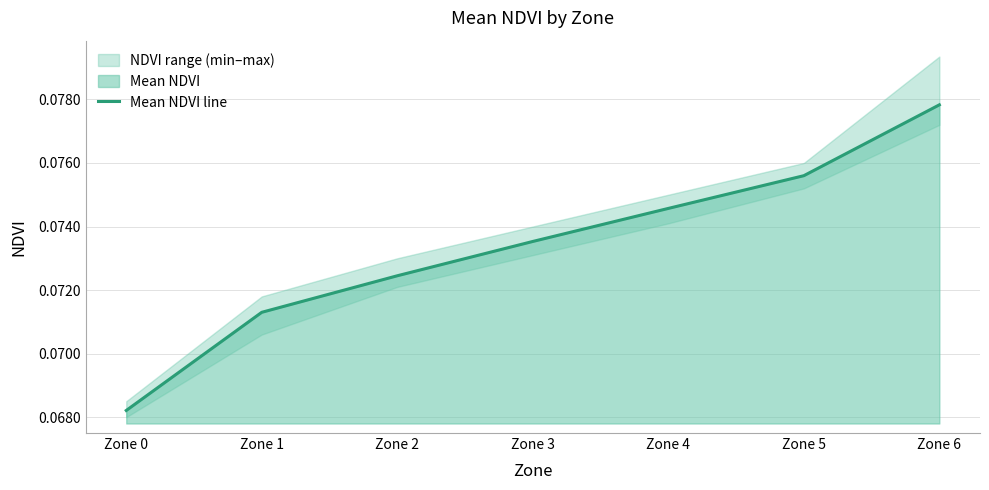

How many values are between 0 and 1?

7